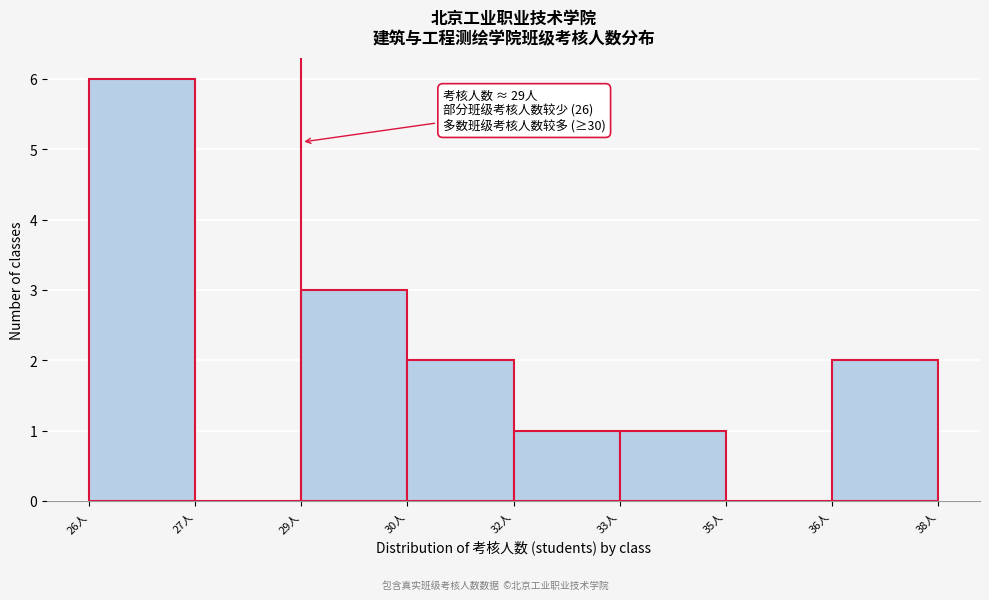

Reading right to left, transcribe all the data shown in this chart.

36人=2	35人=0	33人=1	32人=1	30人=2	29人=3	27人=0	26人=6